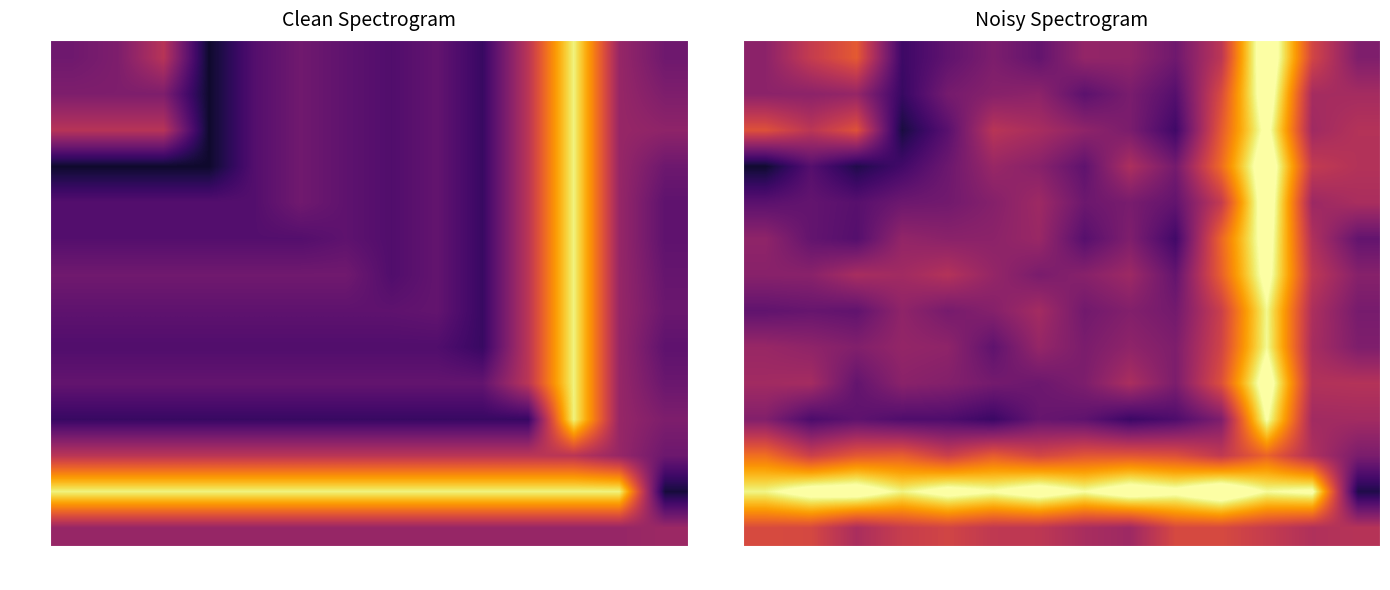

What is the difference between the maximum and minimum values in the 31500 series?

246.6